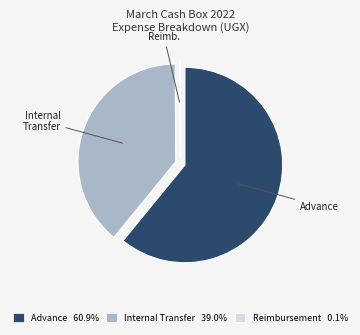

Which category has the biggest portion of the pie?

Advance